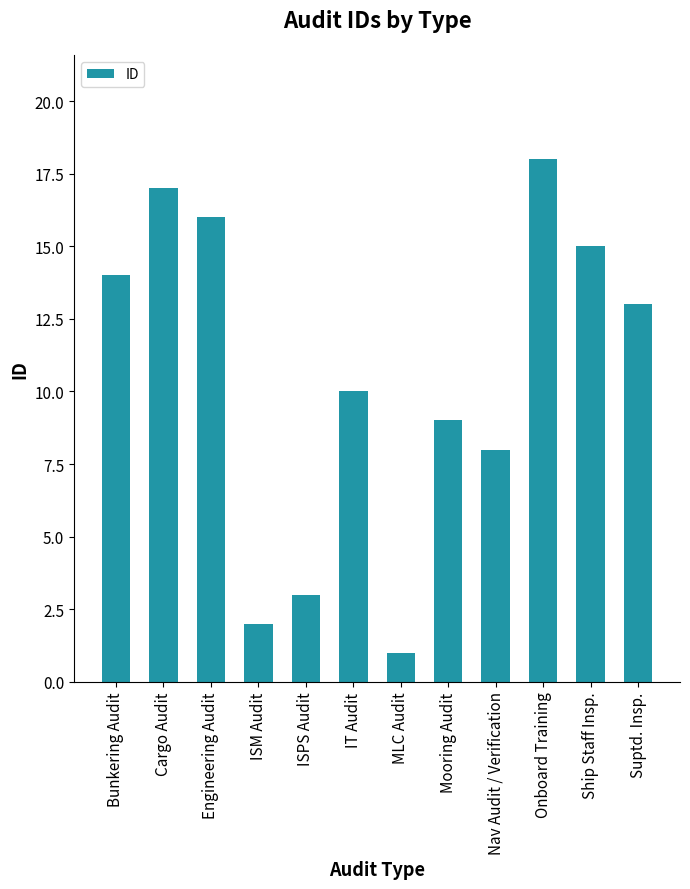

What is the sum of the values at Suptd. Insp. and MLC Audit?

14